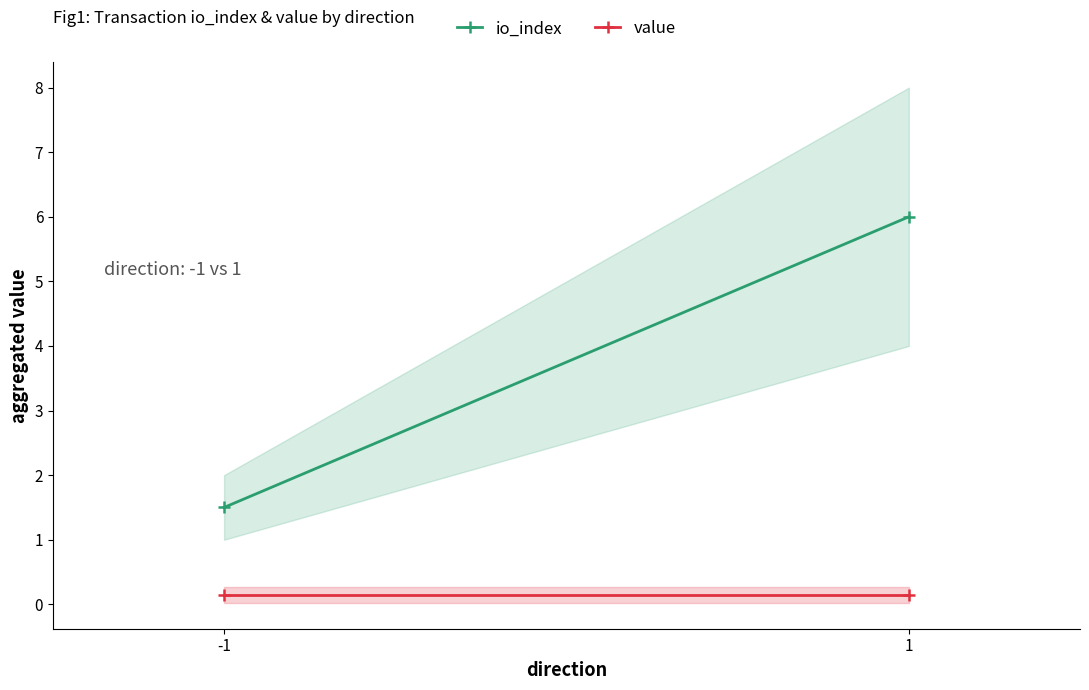

Reading left to right, what are all the values shown in this chart?

io_index: -1=1.5	1=6.0
value: -1=0.1	1=0.1